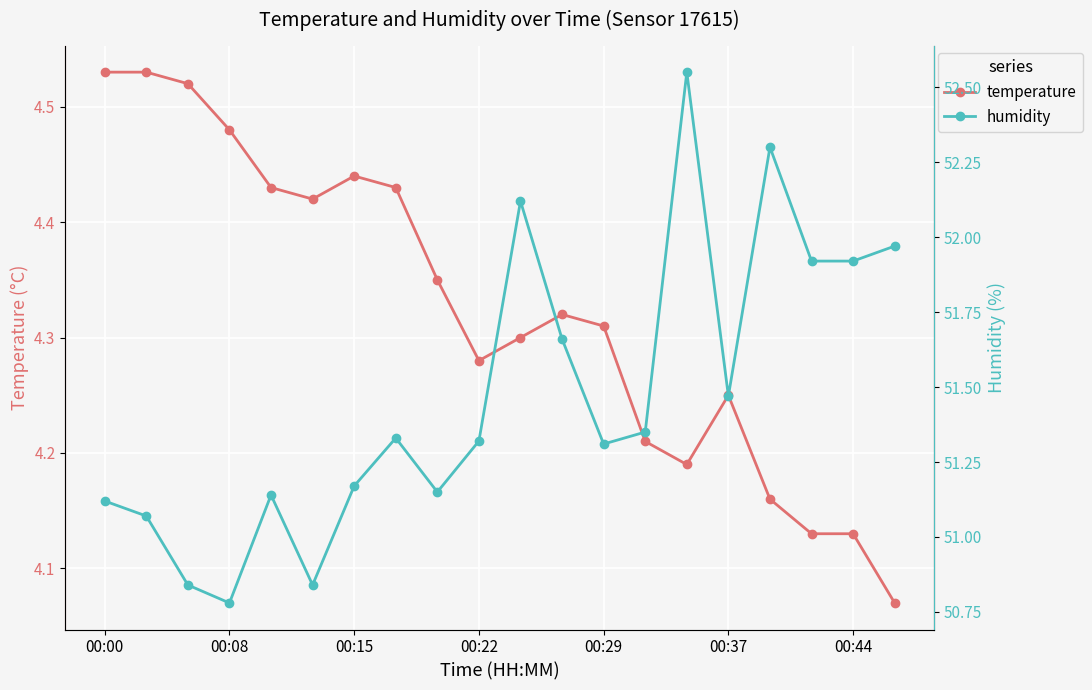

True or false: humidity and temperature intersect in this chart.

False